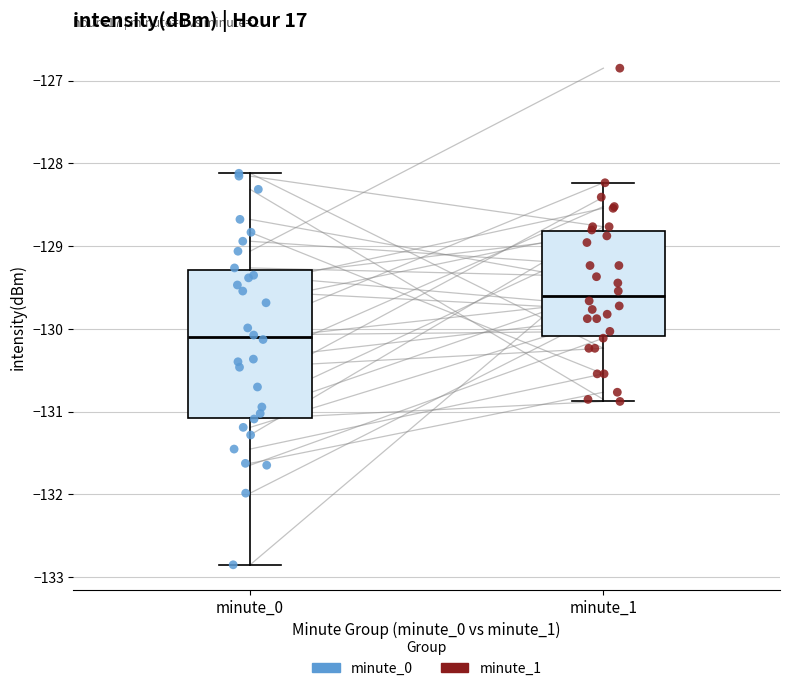

Which box is the tallest, from its lower edge to its upper edge?

minute_0